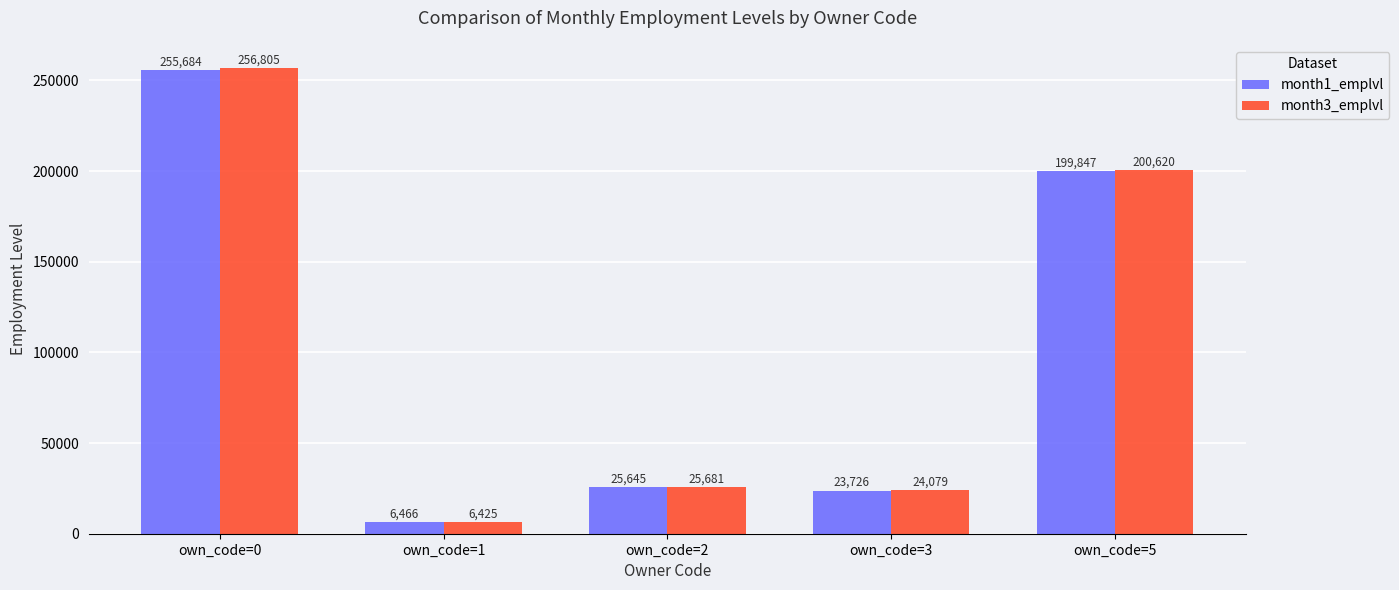

Which category has the lowest value across all series?

own_code=1